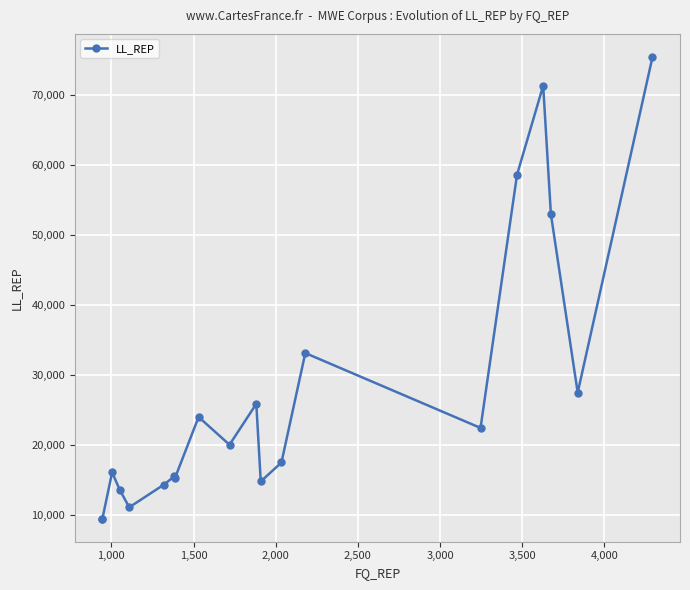

Is this an area chart (filled region under the line)?

No